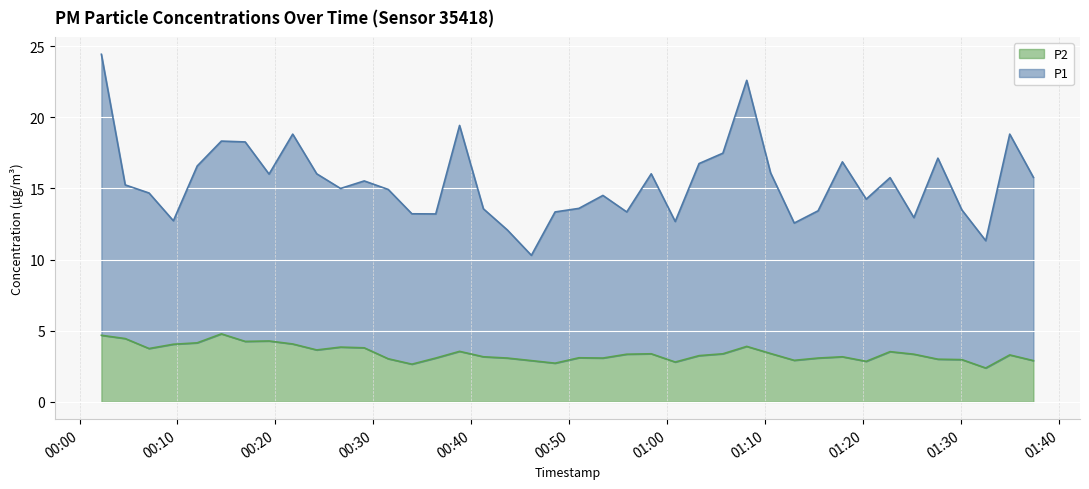

Reading left to right, what are all the values shown in this chart?

P1: 24.4	15.2	14.7	12.7	16.6	18.3	18.3	16.0	18.8	16.0	15.0	15.5	14.9	13.2	13.2	19.4	13.6	12.1	10.3	13.4	13.6	14.5	13.3	16.0	12.7	16.8	17.5	22.6	16.1	12.6	13.4	16.9	14.2	15.8	12.9	17.1	13.5	11.3	18.8	15.8
P2: 4.7	4.5	3.8	4.0	4.2	4.8	4.2	4.3	4.1	3.6	3.9	3.8	3.0	2.6	3.1	3.5	3.2	3.1	2.9	2.7	3.1	3.1	3.4	3.4	2.8	3.2	3.4	3.9	3.4	2.9	3.1	3.2	2.9	3.5	3.4	3.0	3.0	2.4	3.3	2.9